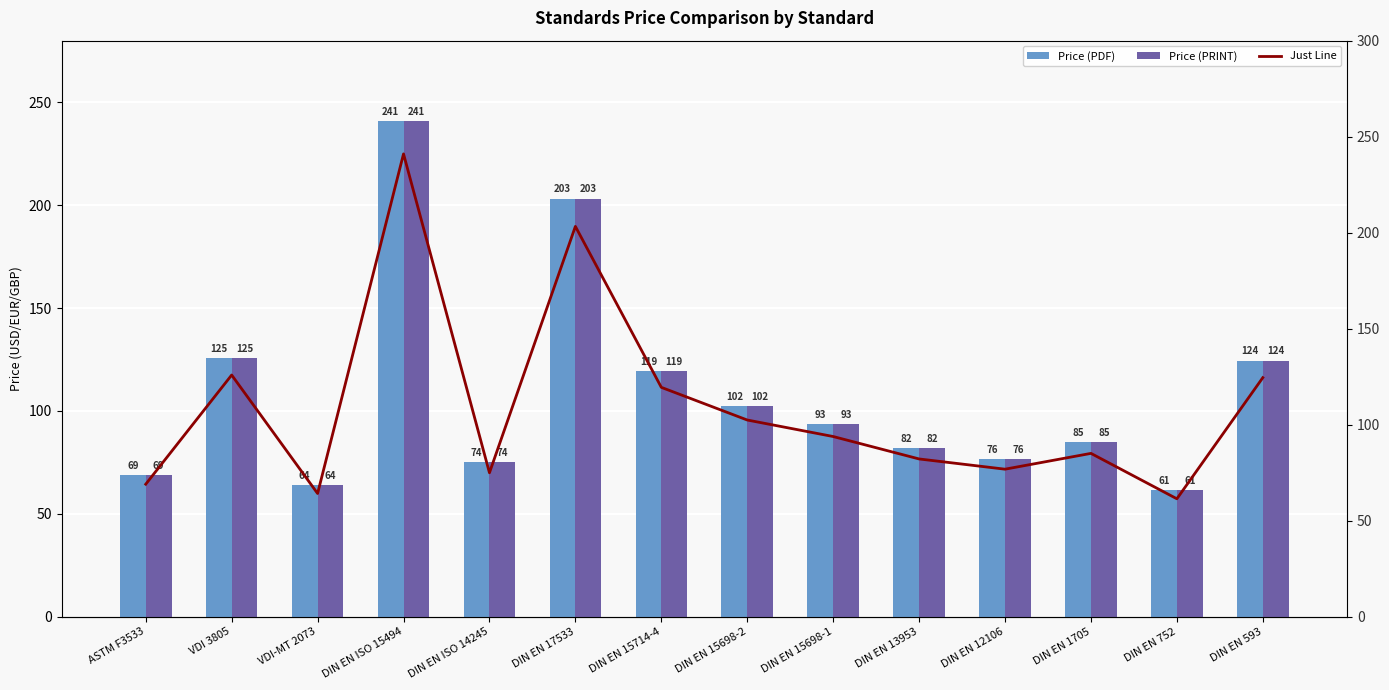

List the labels in order of Just Line value, largest first.

DIN EN ISO 15494, DIN EN 17533, VDI 3805, DIN EN 593, DIN EN 15714-4, DIN EN 15698-2, DIN EN 15698-1, DIN EN 1705, DIN EN 13953, DIN EN 12106, DIN EN ISO 14245, ASTM F3533, VDI-MT 2073, DIN EN 752